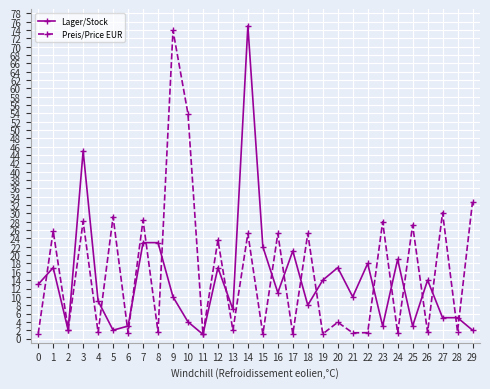

At which category does Lager/Stock reach its first local valley?

2